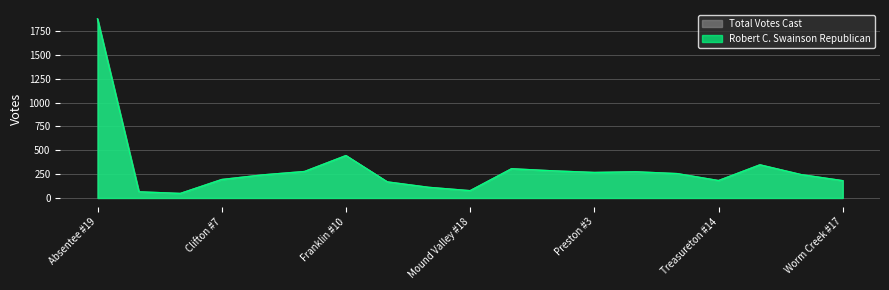

What is the smallest value displayed?

47